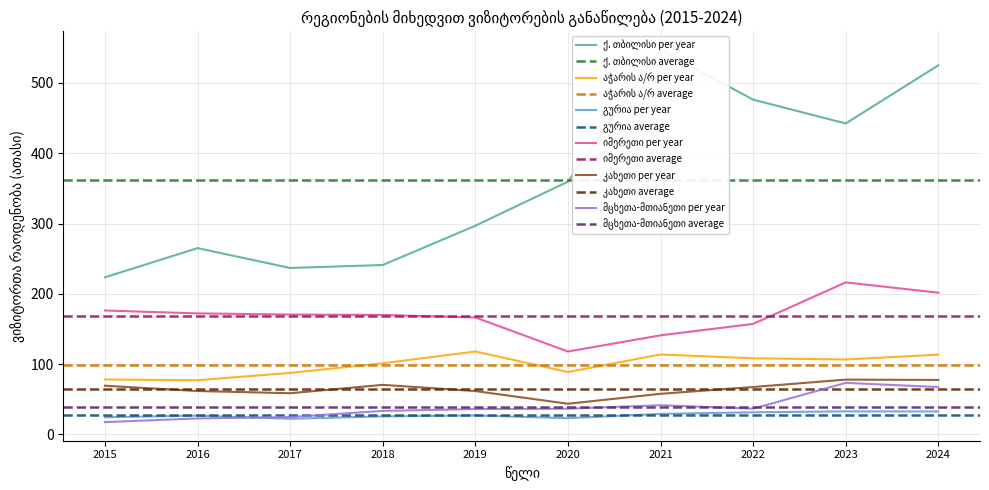

True or false: მცხეთა-მთიანეთი and გურია intersect in this chart.

True